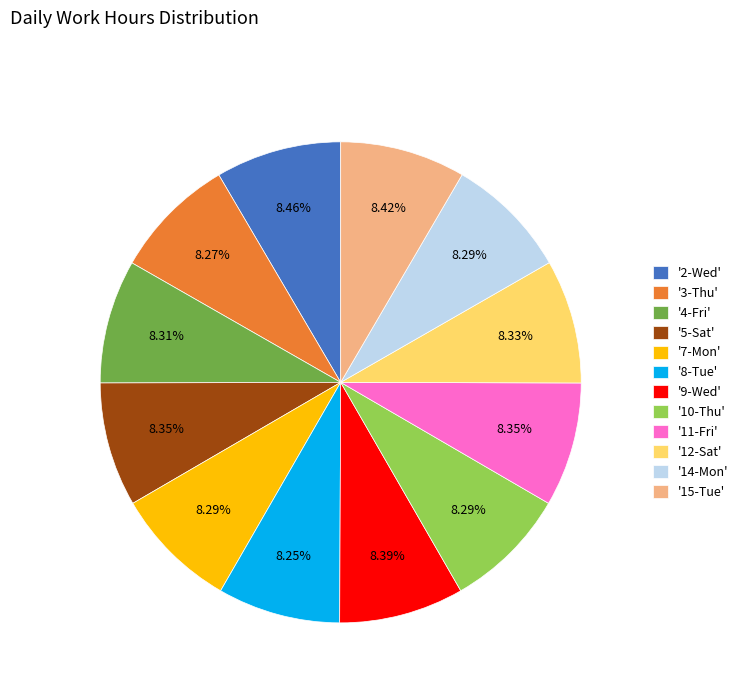

Does any single category account for the majority?

No